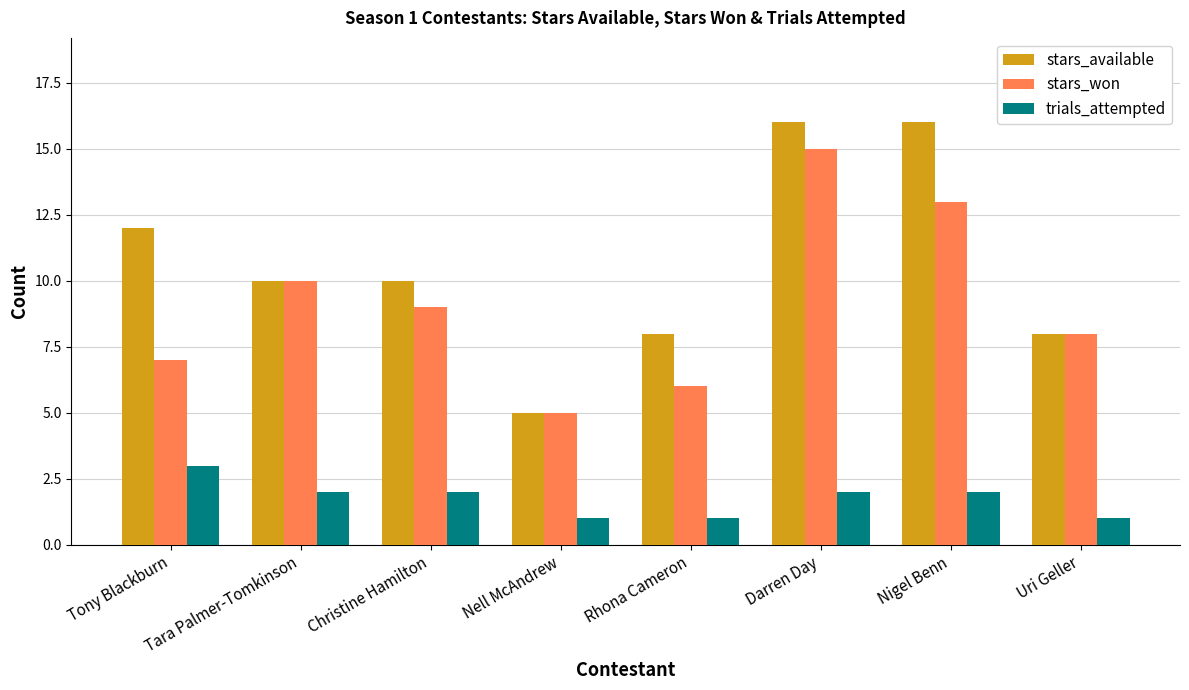

Is the value of trials_attempted at Rhona Cameron greater than the value of stars_won at Darren Day?

No